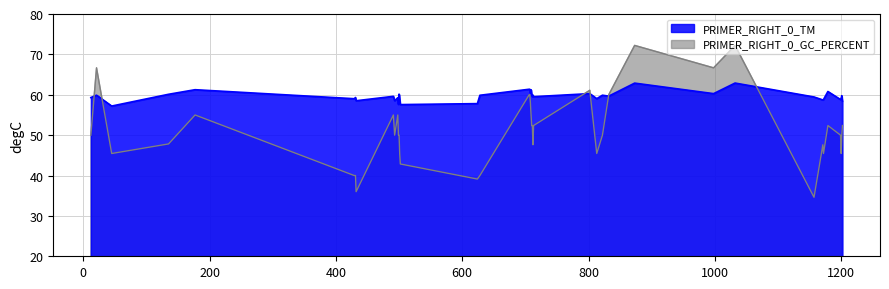

What is the sum of all PRIMER_RIGHT_0_GC_PERCENT values?

2051.6